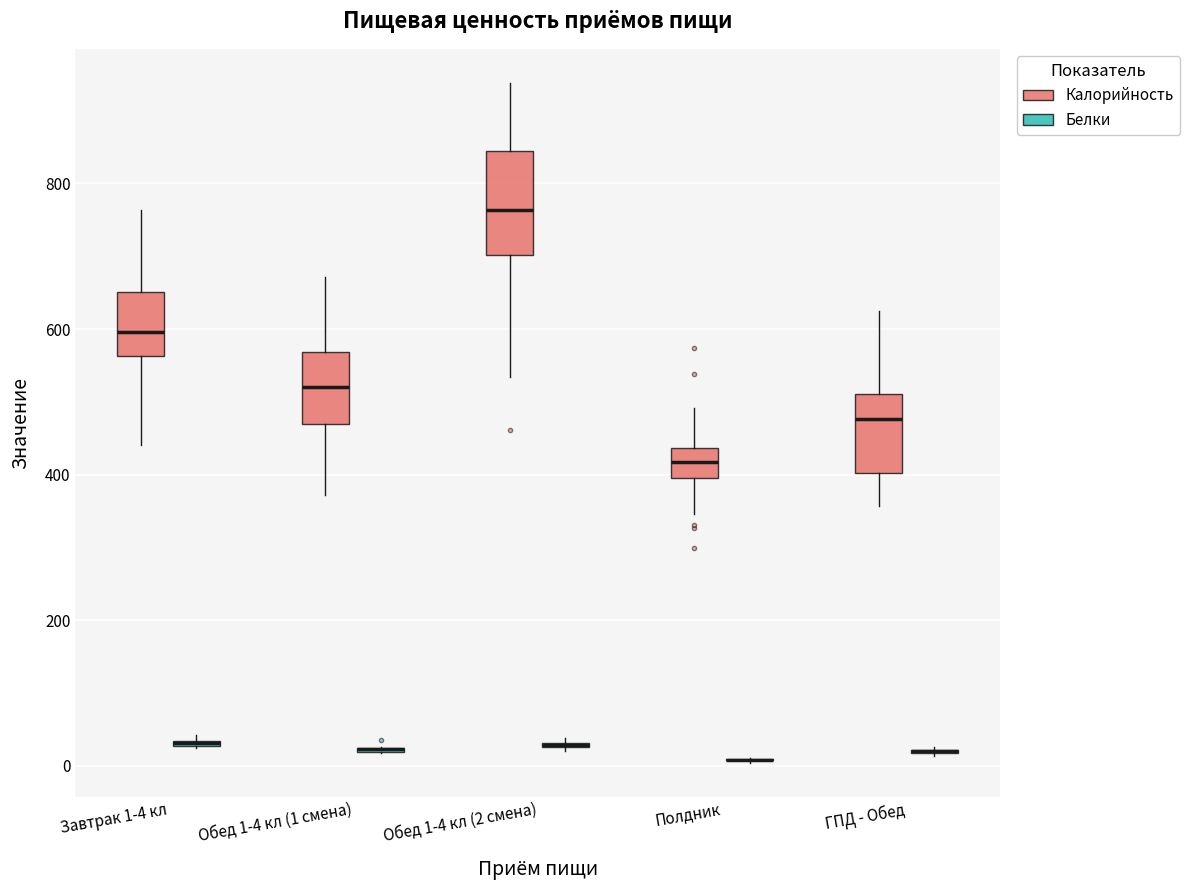

Where does the upper whisker of the box for Завтрак 1-4 кл (Калорийность) end on the y-axis? The values are not printed on the chart, so give them approximately, as read against the axis.

760